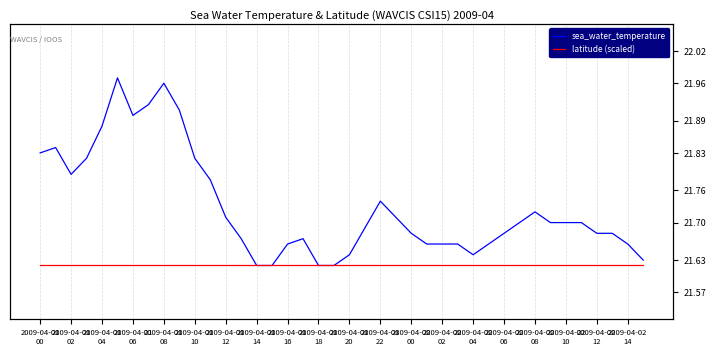

The latitude (scaled) series shows 21.6 at 2009-04-01
22. True or false?

True